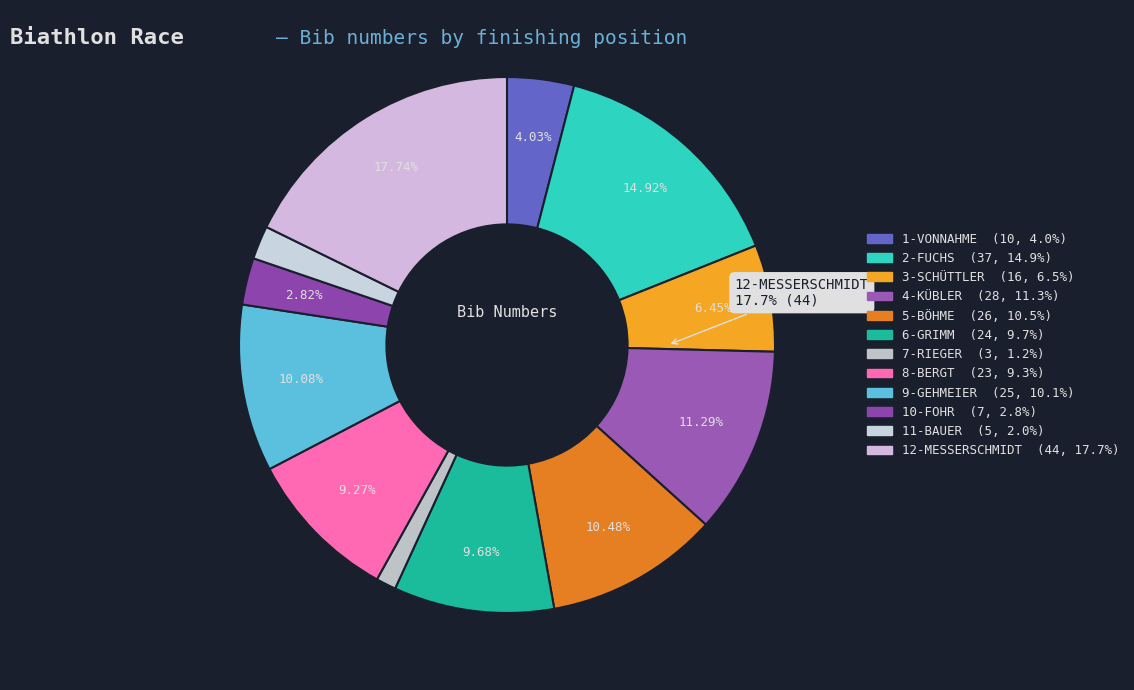

What is the smallest slice in the pie chart?

7-RIEGER